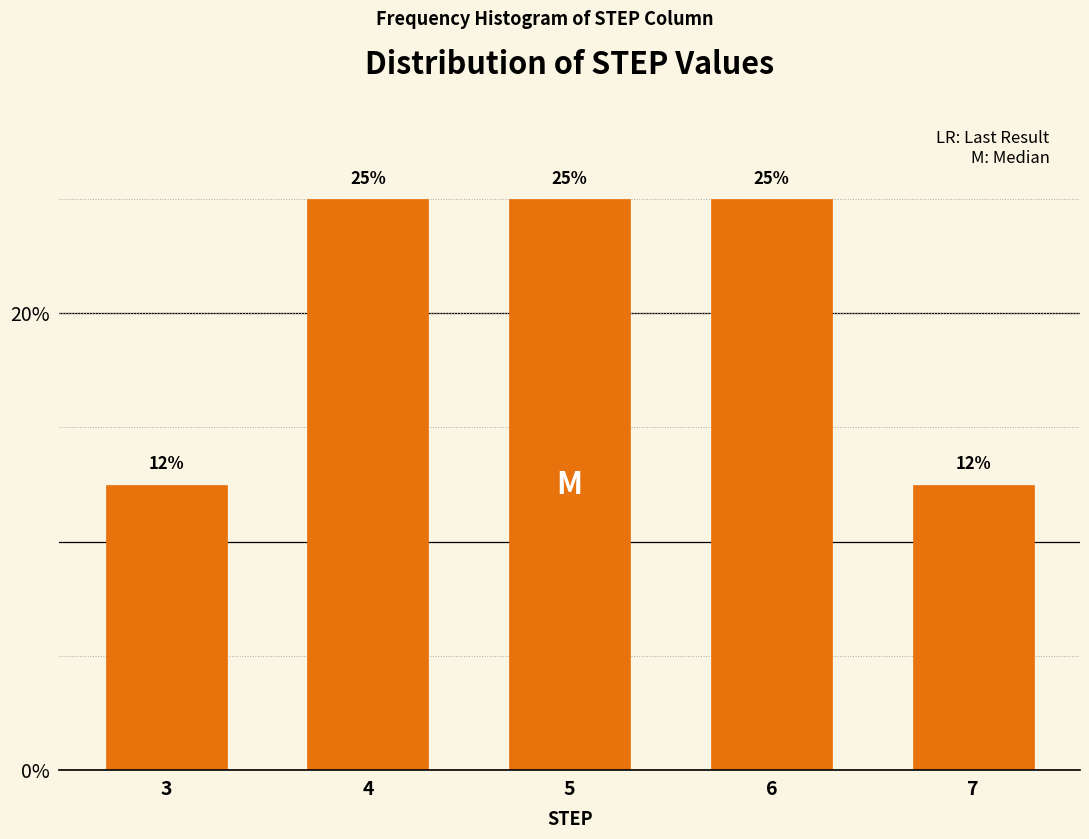

What value does the data have at 5?

25.0